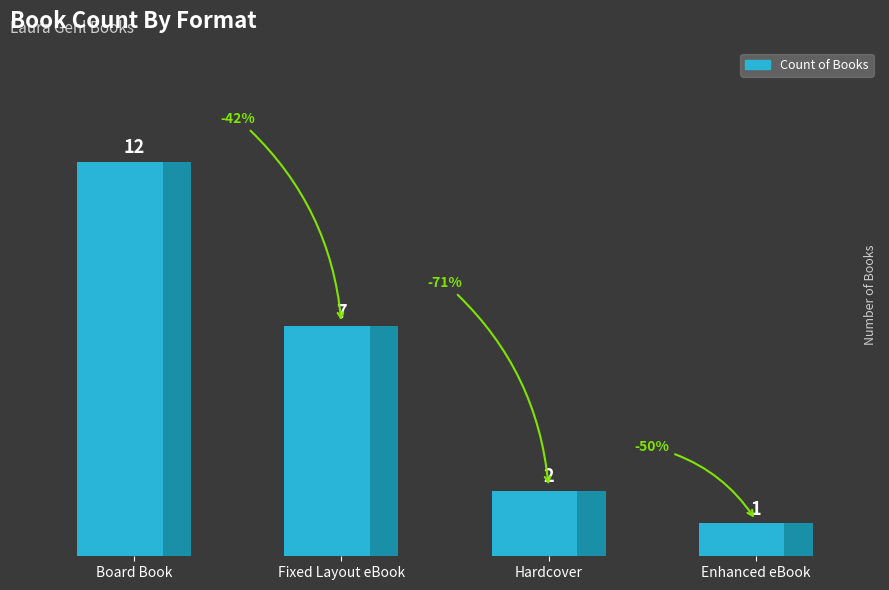

Reading left to right, transcribe all the data shown in this chart.

12	7	2	1